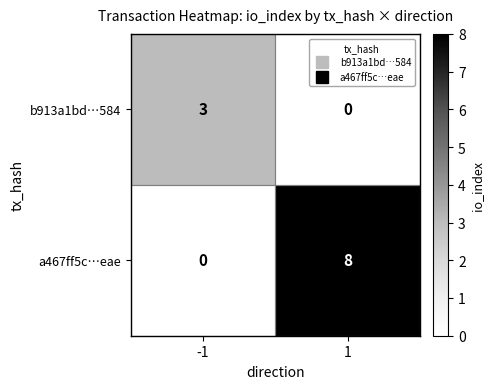

What is the maximum value for b913a1bd…584?

3